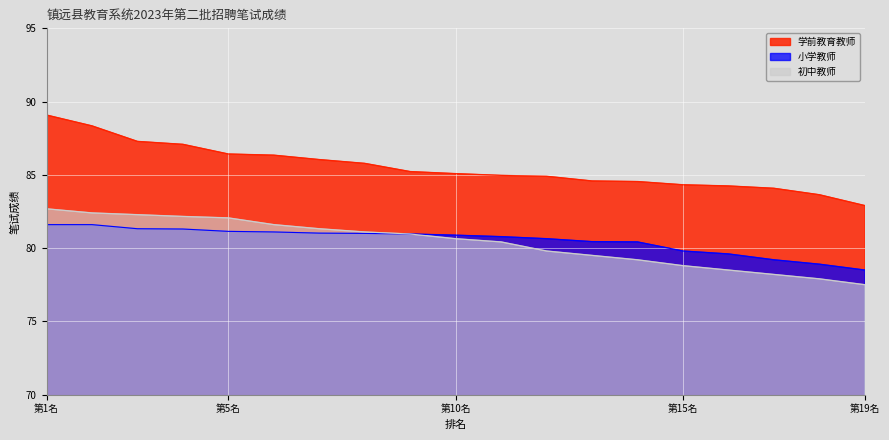

True or false: 学前教育教师 and 初中教师 intersect in this chart.

False